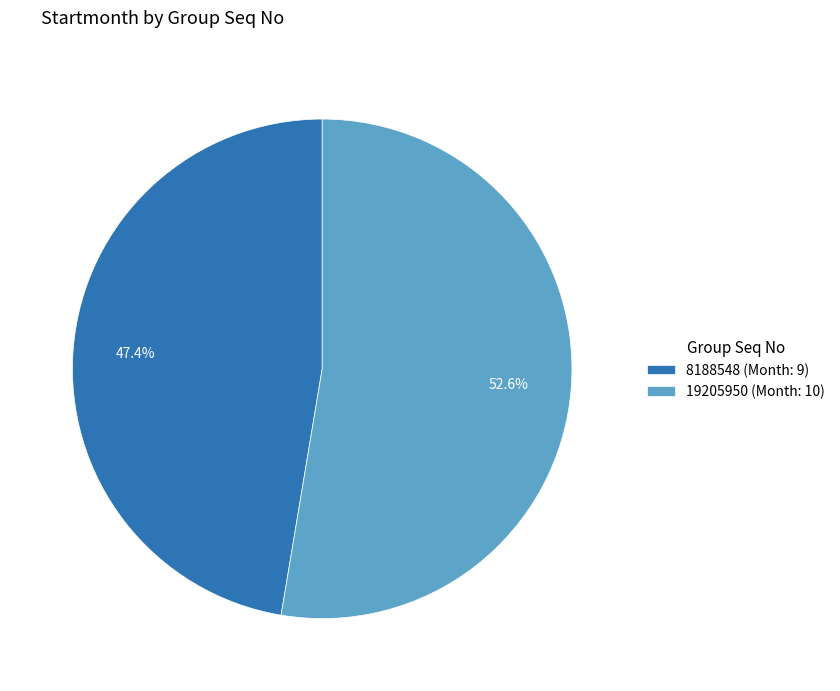

What portion of the pie excludes 19205950?

47.4%